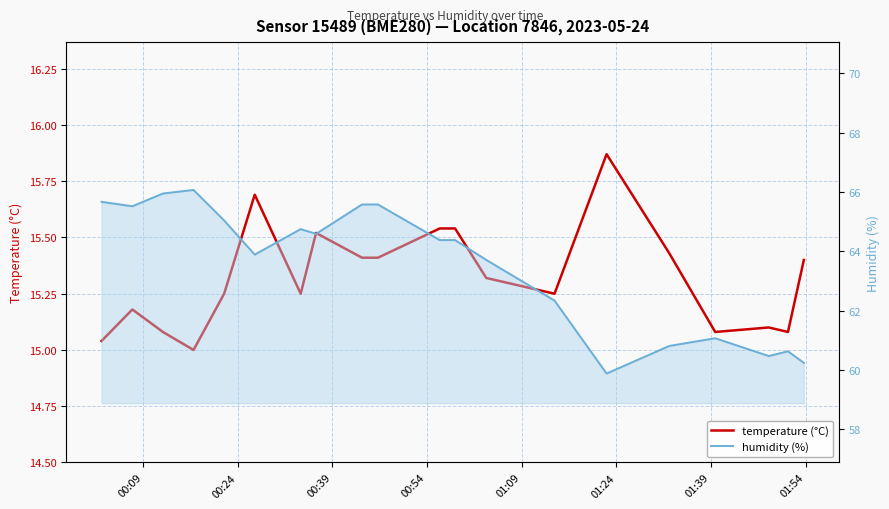

What is the average value of the temperature (°C) series?

15.3